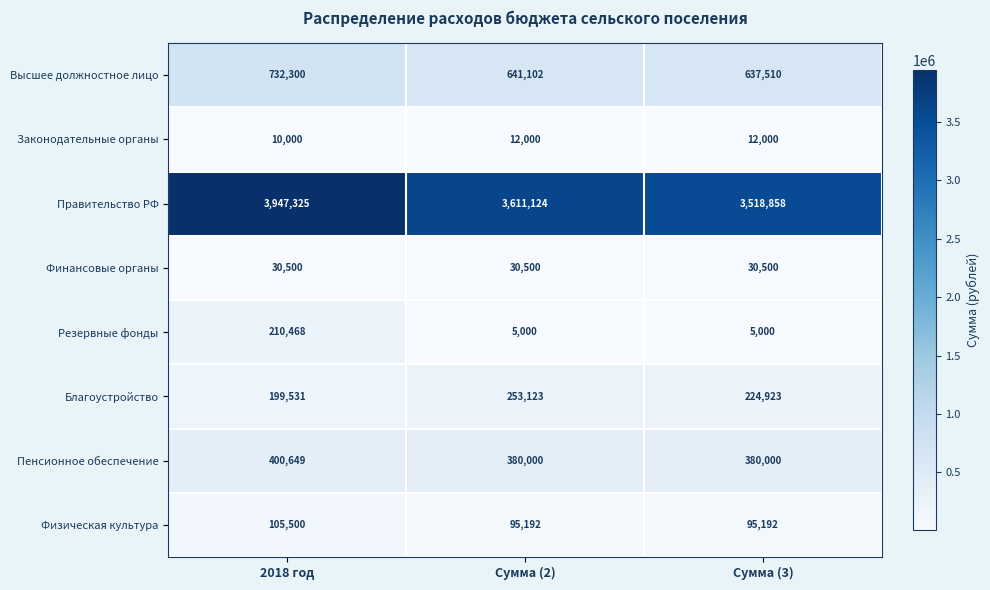

Which series has the largest range (max minus min)?

Правительство РФ